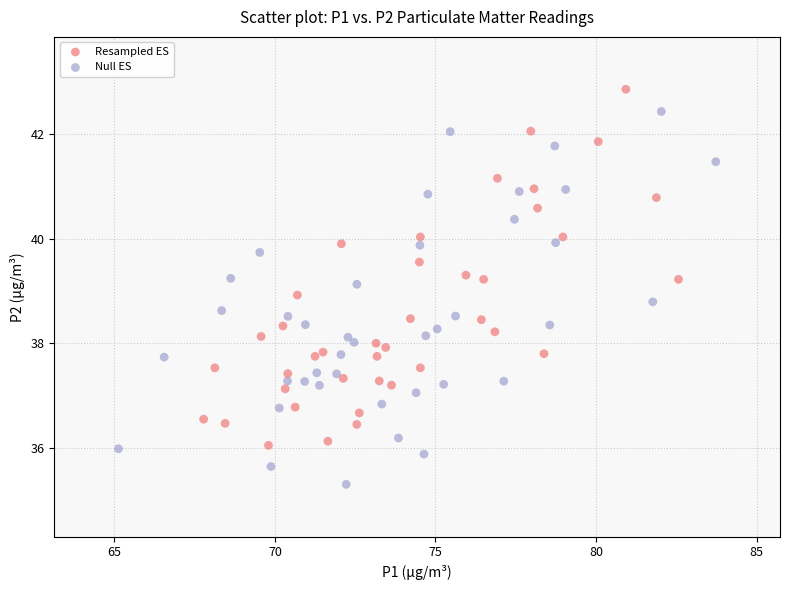

Which series reaches the maximum Y coordinate?

Resampled ES